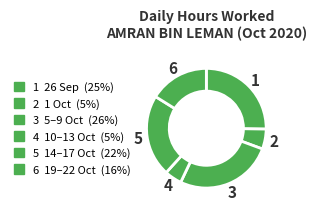

How many segments does this pie chart have?

6